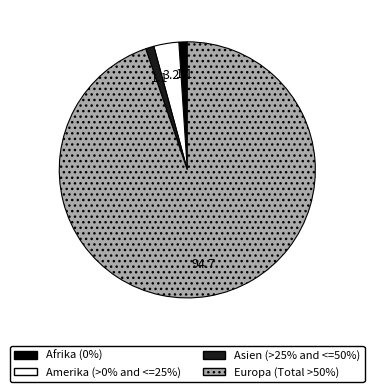

Is it true that Asien is 6% of the pie?

False